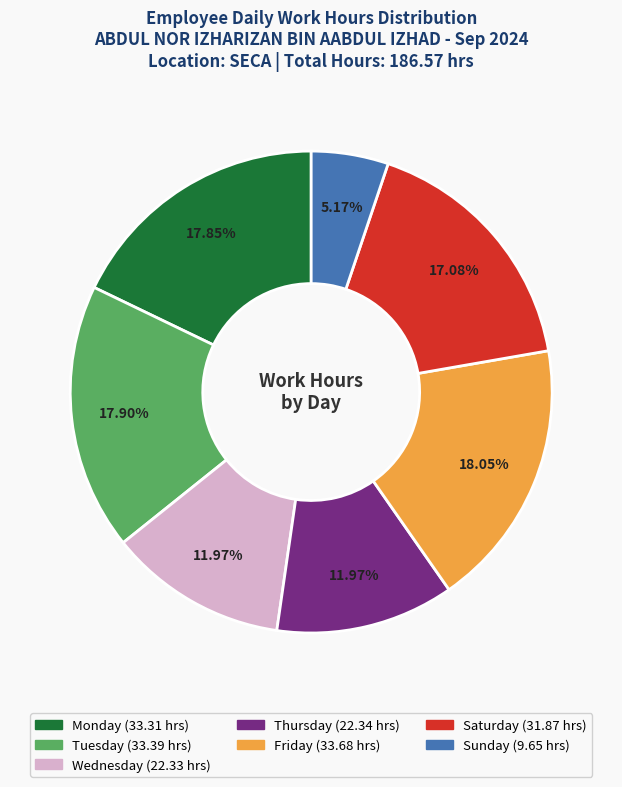

Count the number of slices in the pie.

7